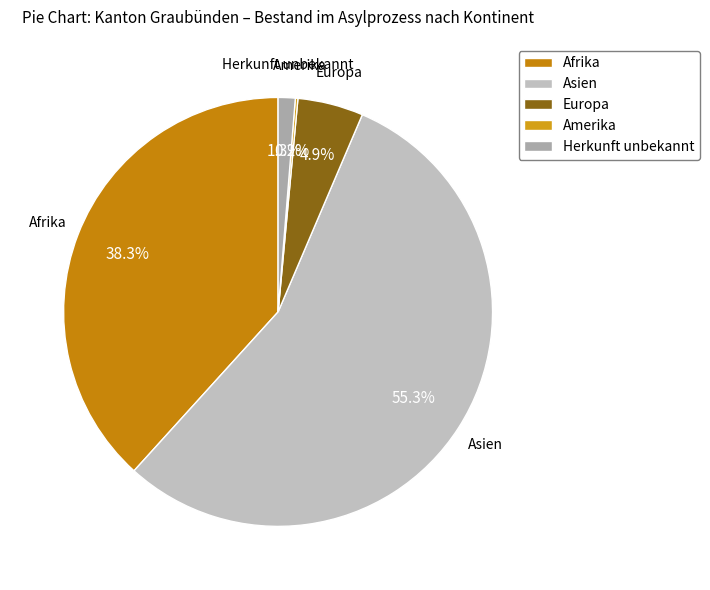

What is the majority slice?

Asien